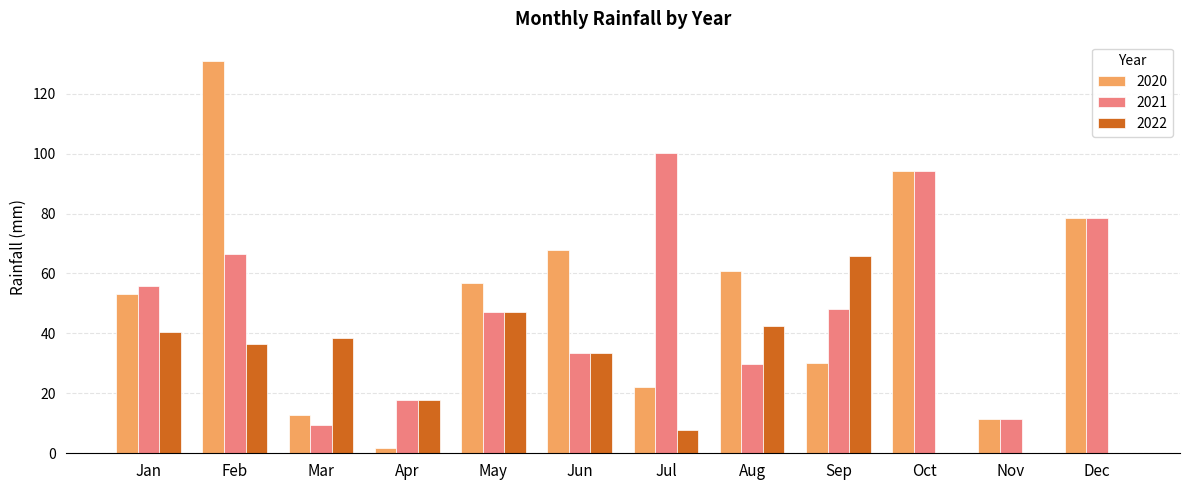

Which series has the largest total across all categories?

2020